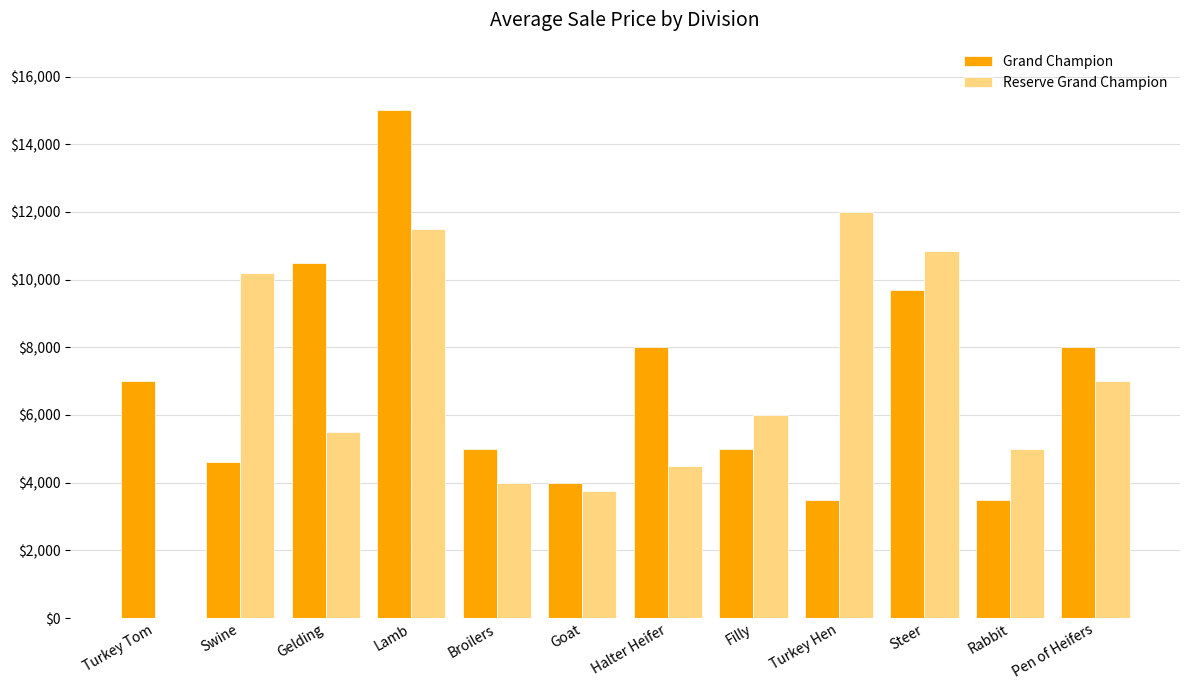

Which category has the highest value in the Reserve Grand Champion series?

Turkey Hen